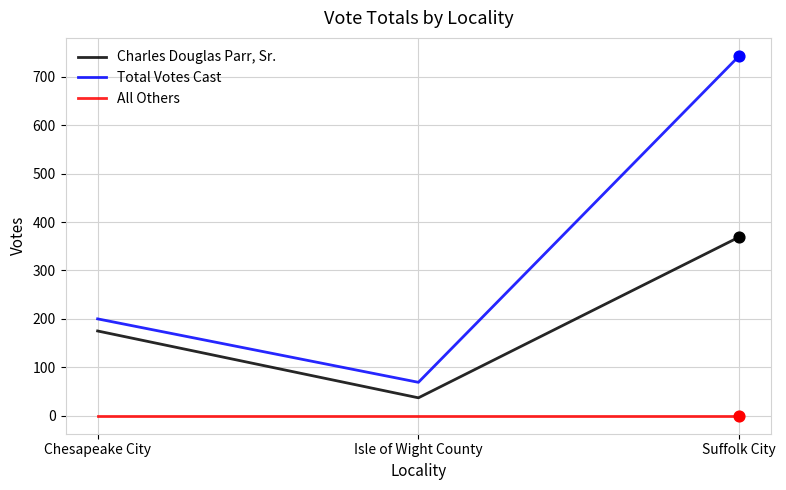

What is the difference between the highest and lowest values at Suffolk City?

743